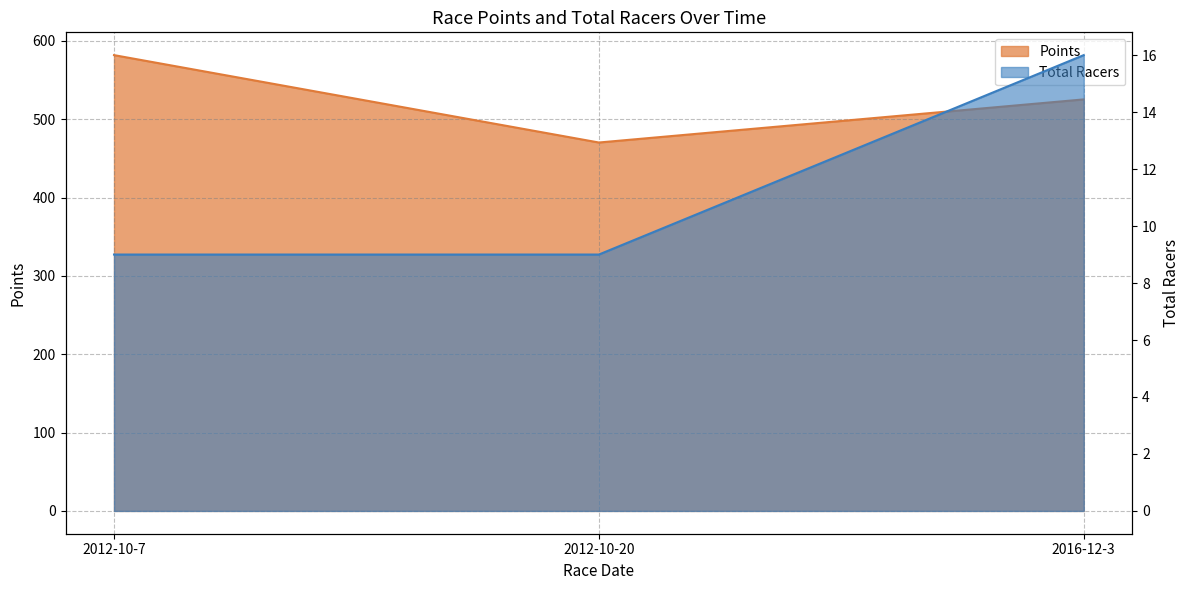

Which category has the highest value in the Points series?

2012-10-7